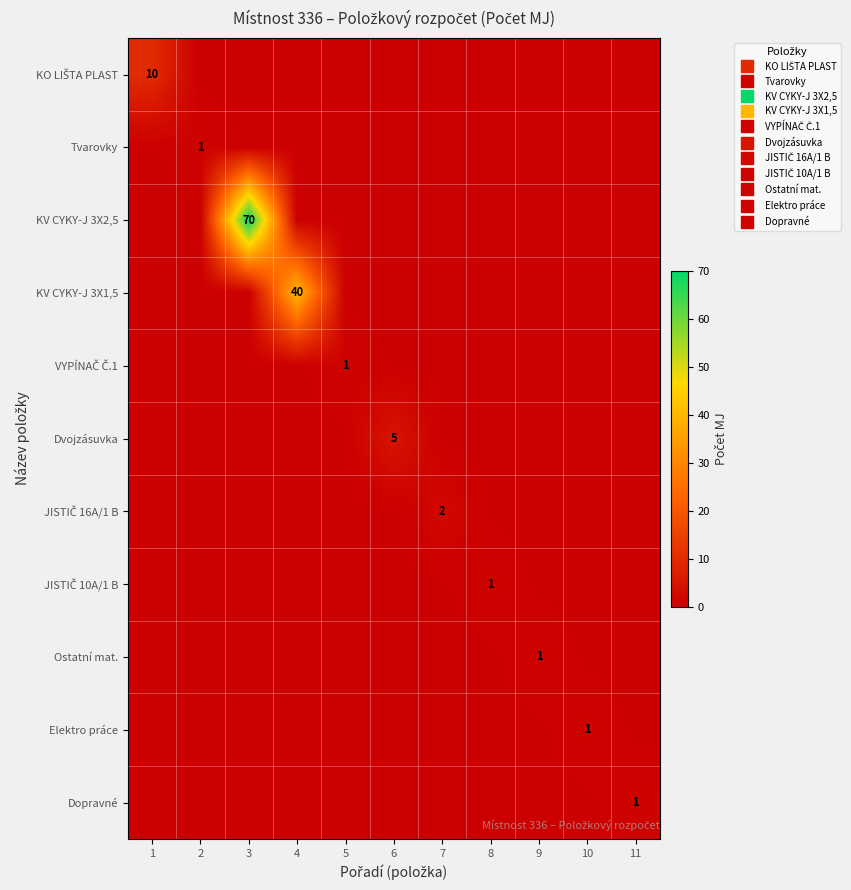

How many data points in JISTIČ 10A/1 B are above 0?

1